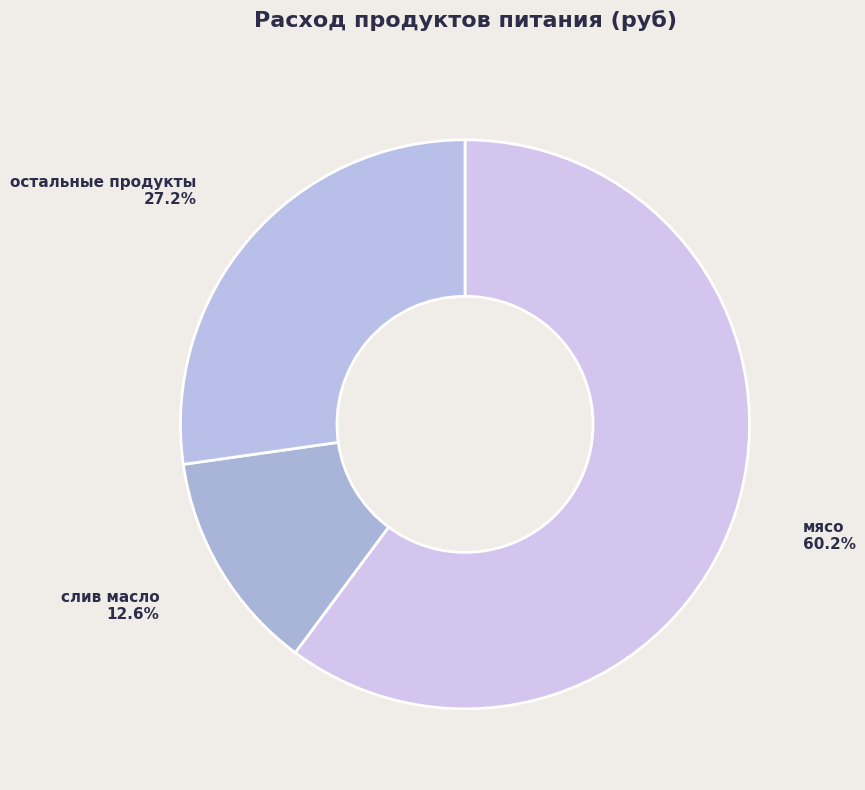

Which slice is the largest?

мясо